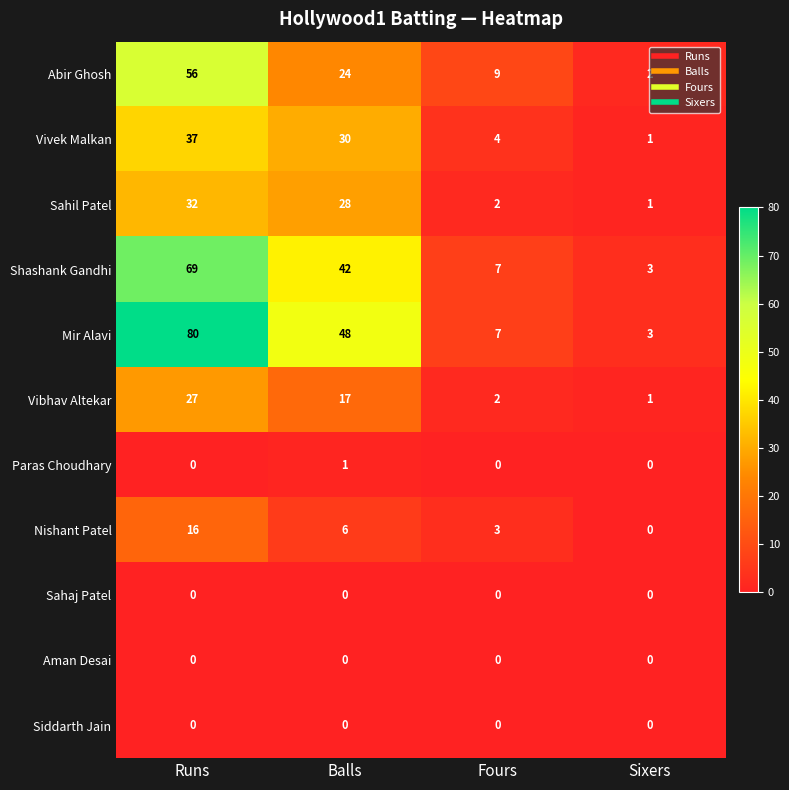

What is the sum of all Nishant Patel values?

25